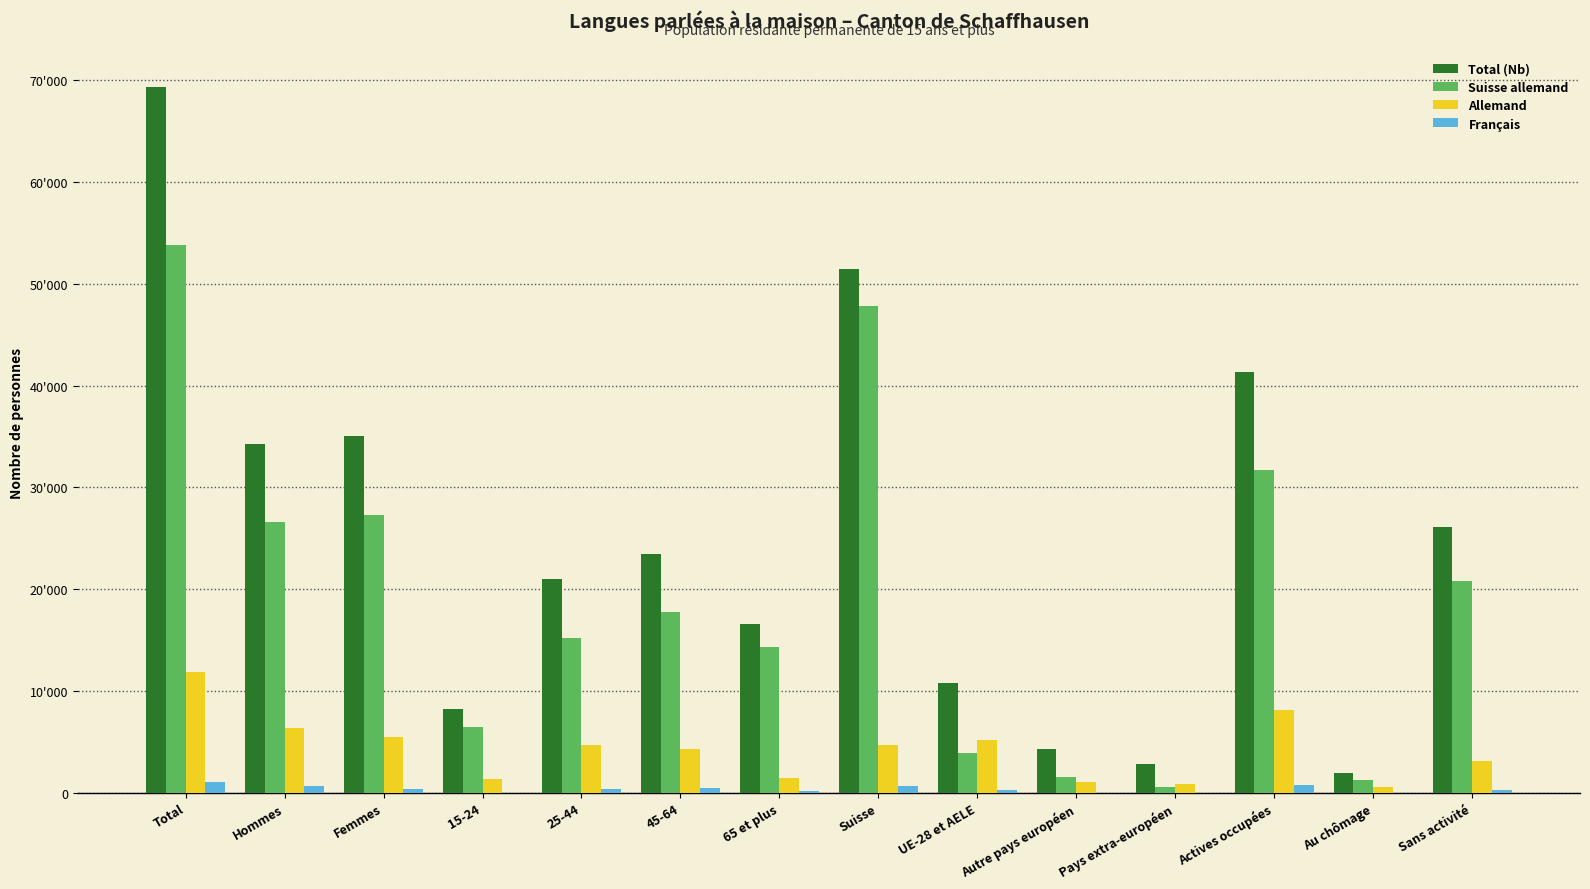

What are all the series names shown in the legend?

Total (Nb), Suisse allemand, Allemand, Français